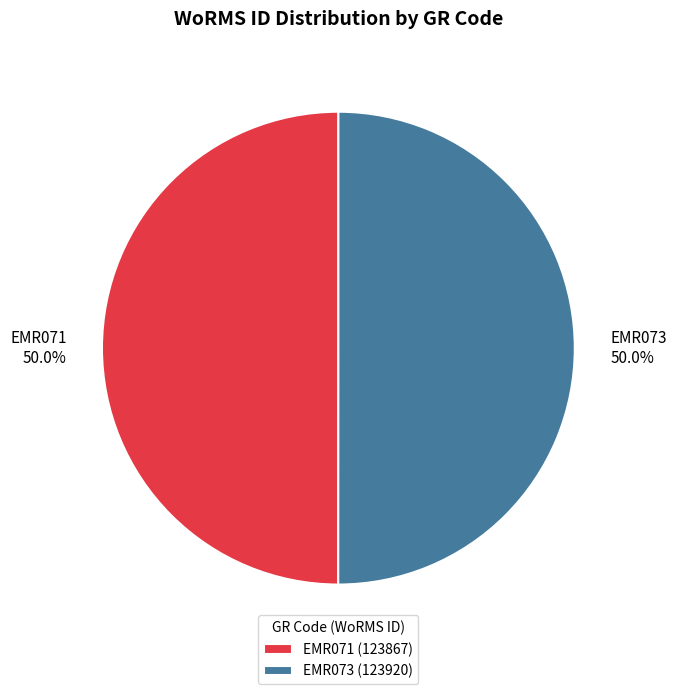

How much of the chart is everything except EMR073?

50.0%